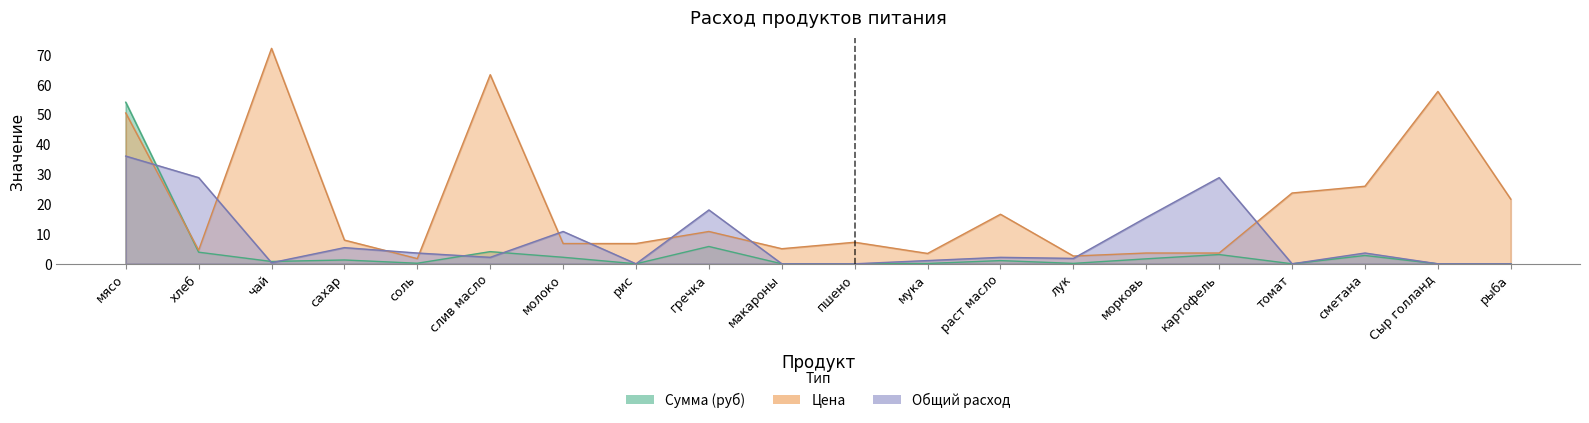

What is the value of the Цена point at the 14th from the left?

2.6